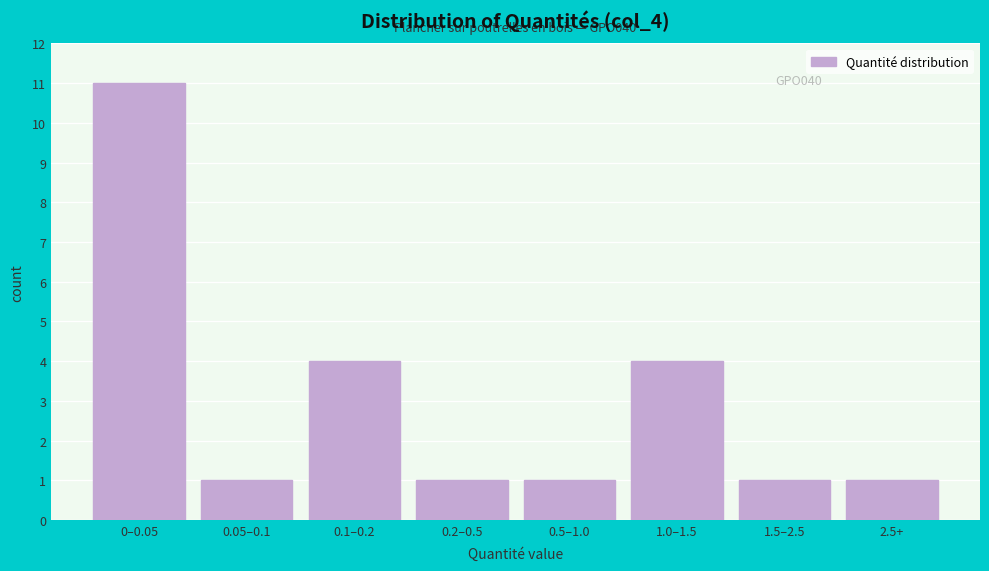

Reading left to right, list all the values displayed in this chart.

0–0.05=11	0.05–0.1=1	0.1–0.2=4	0.2–0.5=1	0.5–1.0=1	1.0–1.5=4	1.5–2.5=1	2.5+=1